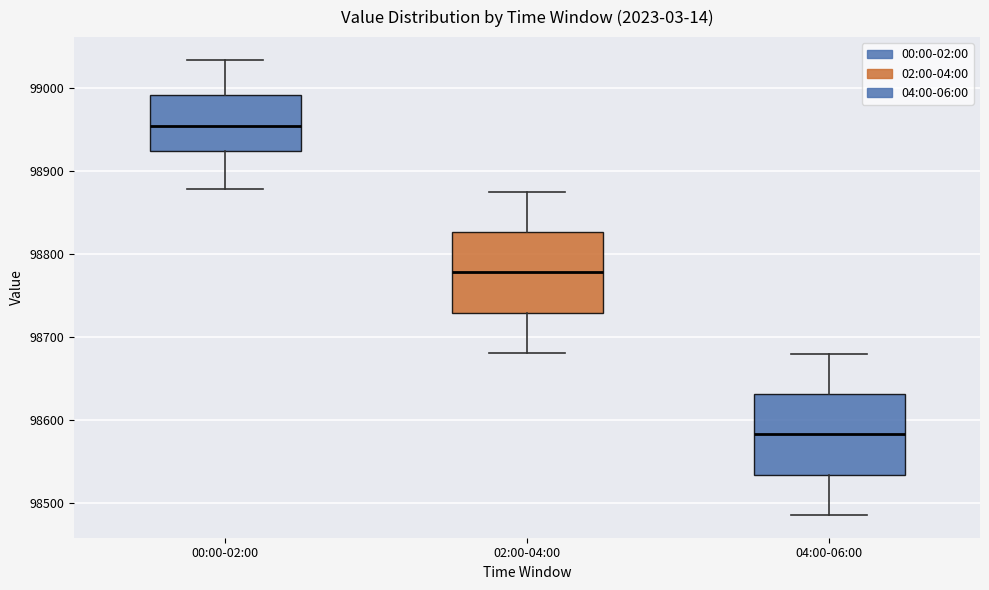

Which box's median line is the lowest?

04:00-06:00